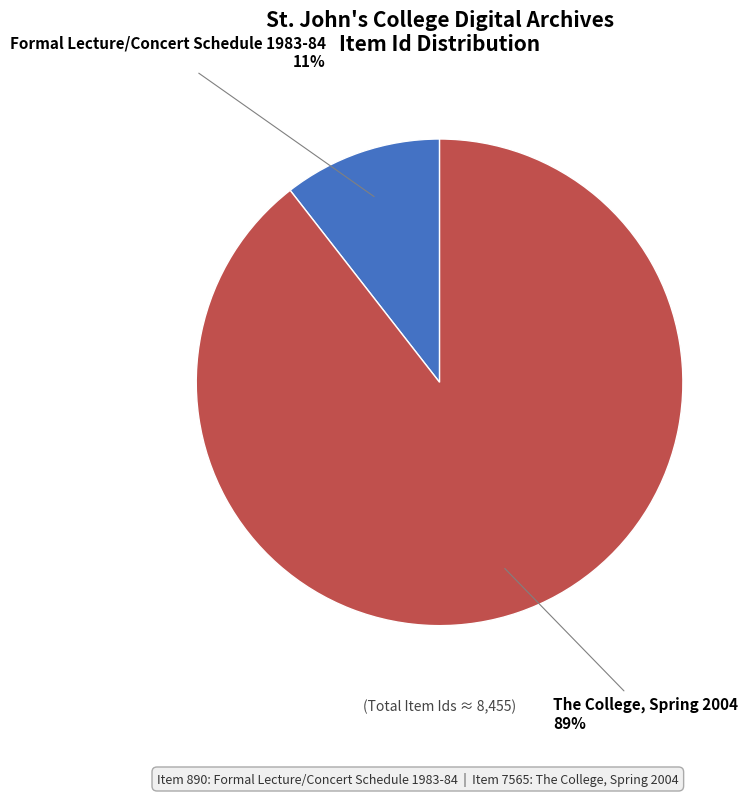

What is the ratio of the value at Formal Lecture/Concert Schedule 1983-84 to the value at The College, Spring 2004?

0.1